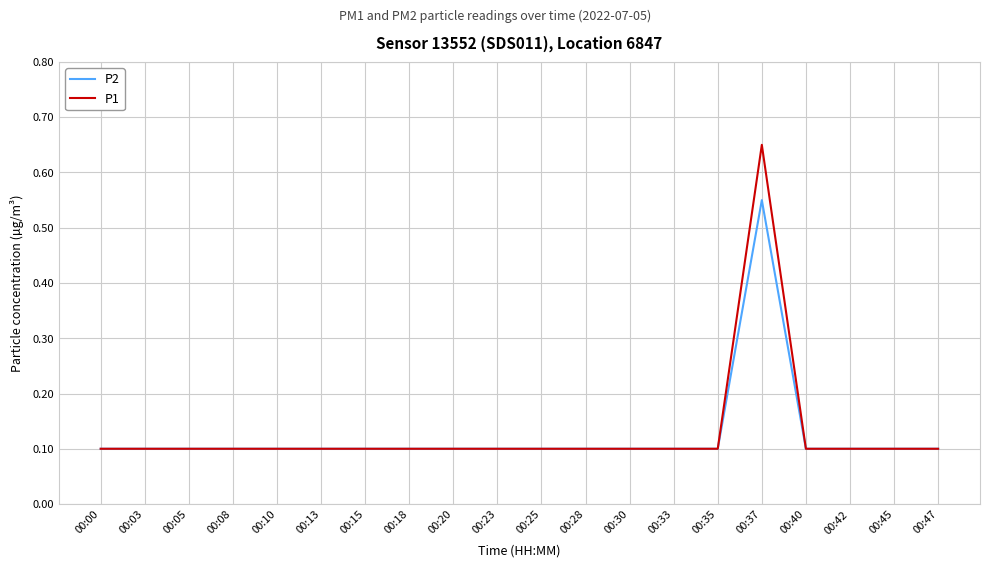

At which label does P2 reach its peak?

00:37